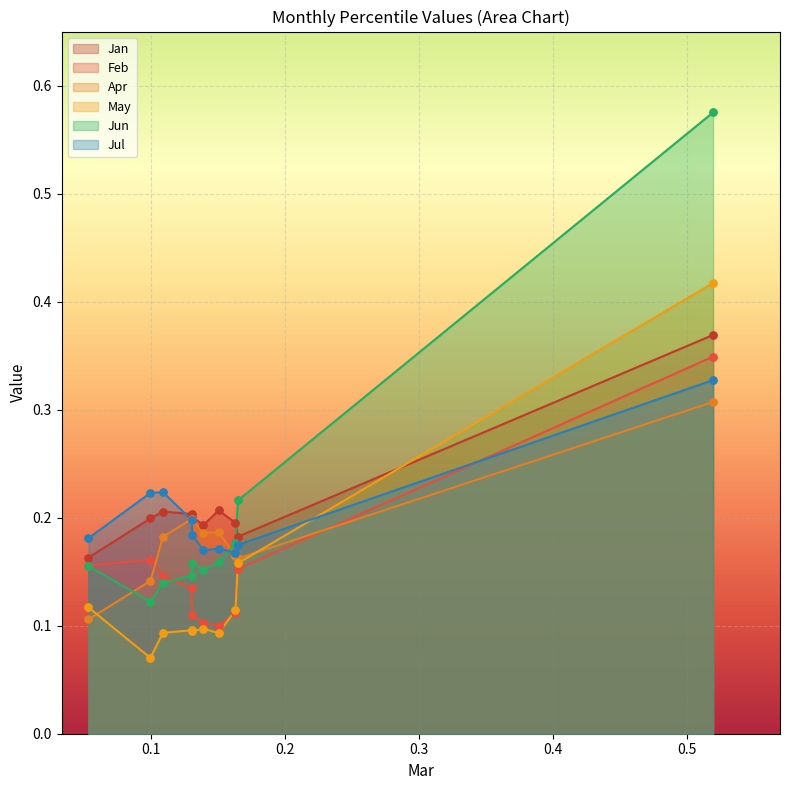

Is the value of Jan at pct15 greater than the value of Feb at pct35?

Yes